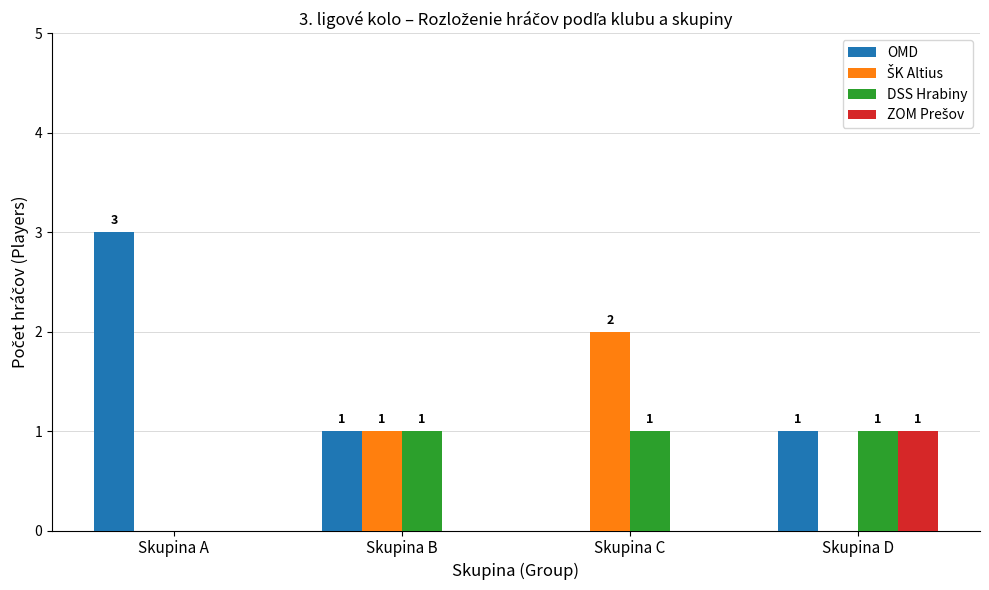

What is the total value across all series at Skupina C?

3